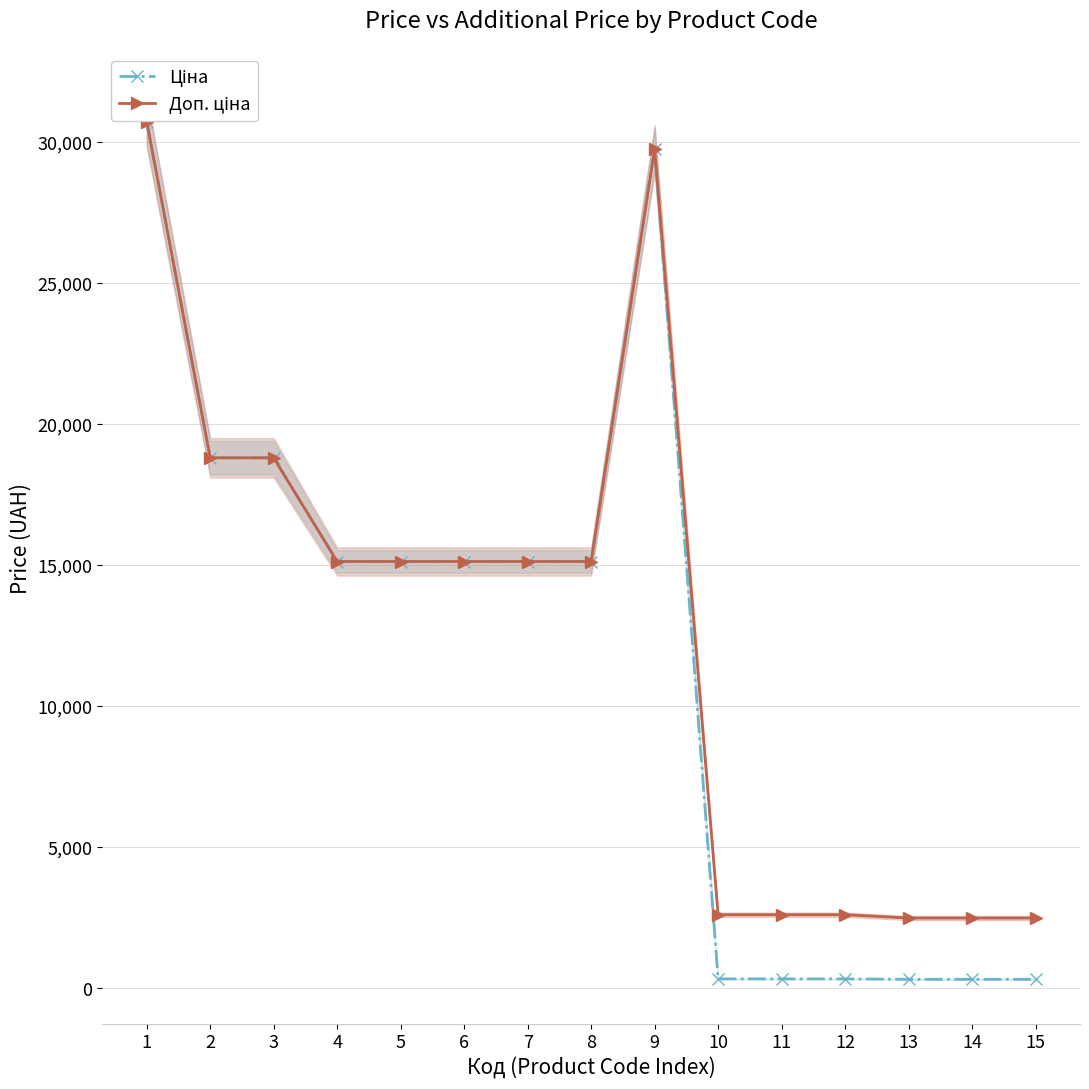

How many data points in Доп. ціна are less than 15120?

6